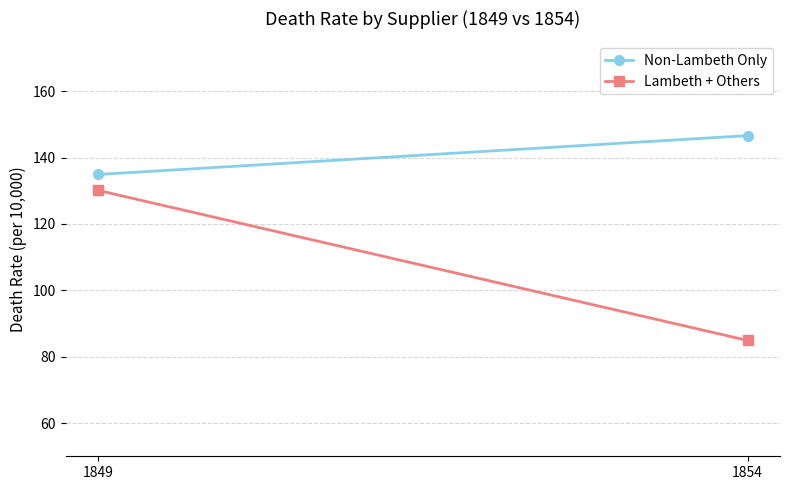

Reading left to right, transcribe all the data shown in this chart.

Non-Lambeth Only: 134.9	146.6
Lambeth + Others: 130.1	84.9